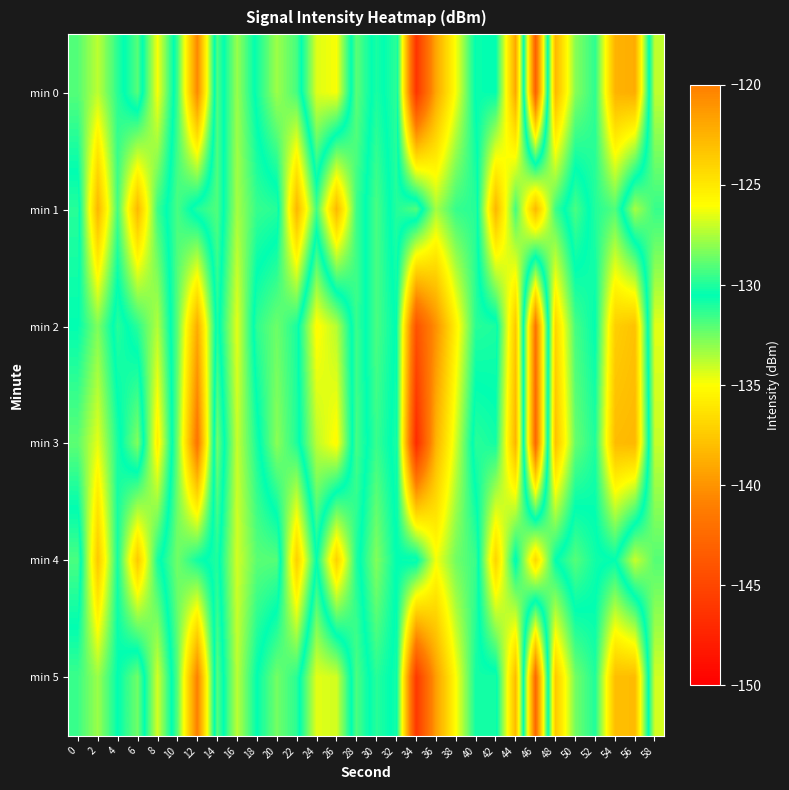

Reading left to right, transcribe all the data shown in this chart.

min 0: 0=-129.1	2=-127.2	4=-129.8	6=-132.0	8=-126.2	10=-131.5	12=-140.6	14=-129.1	16=-133.2	18=-130.2	20=-127.8	22=-129.3	24=-134.4	26=-134.9	28=-128.9	30=-131.0	32=-129.8	34=-146.3	36=-139.1	38=-134.9	40=-130.4	42=-130.5	44=-121.9	46=-143.1	48=-122.7	50=-128.1	52=-129.7	54=-122.5	56=-122.2	58=-133.9
min 1: 0=-131.2	2=-122.6	4=-129.4	6=-122.7	8=-129.5	10=-131.8	12=-129.9	14=-129.1	16=-133.4	18=-131.5	20=-131.2	22=-122.6	24=-129.4	26=-122.7	28=-129.5	30=-131.8	32=-129.9	34=-129.1	36=-133.4	38=-131.5	40=-131.2	42=-122.6	44=-129.4	46=-122.7	48=-129.5	50=-131.8	52=-129.9	54=-129.1	56=-133.4	58=-131.5
min 2: 0=-130.5	2=-128.3	4=-131.2	6=-129.8	8=-127.4	10=-132.1	12=-138.9	14=-130.0	16=-134.5	18=-129.7	20=-128.6	22=-130.1	24=-135.2	26=-133.7	28=-129.5	30=-131.8	32=-130.4	34=-144.2	36=-140.1	38=-135.6	40=-131.2	42=-131.0	44=-123.4	46=-141.8	48=-124.1	50=-129.3	52=-130.5	54=-123.8	56=-123.2	58=-134.5
min 3: 0=-128.9	2=-126.5	4=-130.1	6=-132.8	8=-125.3	10=-132.4	12=-141.8	14=-128.5	16=-134.0	18=-130.9	20=-128.1	22=-130.0	24=-133.8	26=-135.2	28=-129.3	30=-131.5	32=-130.1	34=-147.0	36=-138.5	38=-134.2	40=-129.8	42=-130.2	44=-122.5	46=-142.6	48=-123.1	50=-128.7	52=-130.0	54=-122.9	56=-122.7	58=-134.0
min 4: 0=-131.8	2=-123.4	4=-130.2	6=-123.5	8=-130.1	10=-132.5	12=-130.8	14=-130.0	16=-134.2	18=-132.1	20=-132.0	22=-123.8	24=-130.5	26=-123.9	28=-130.0	30=-132.8	32=-130.5	34=-130.2	36=-134.8	38=-132.5	40=-131.5	42=-124.0	44=-130.8	46=-124.2	48=-130.5	50=-132.0	52=-130.8	54=-130.5	56=-134.0	58=-132.0
min 5: 0=-129.5	2=-127.8	4=-130.5	6=-132.5	8=-126.8	10=-132.0	12=-141.0	14=-129.0	16=-133.8	18=-130.5	20=-128.5	22=-129.8	24=-134.5	26=-134.2	28=-129.2	30=-131.2	32=-130.2	34=-146.0	36=-139.5	38=-135.0	40=-130.8	42=-130.9	44=-122.8	46=-142.5	48=-123.5	50=-128.5	52=-130.0	54=-123.0	56=-122.9	58=-134.2